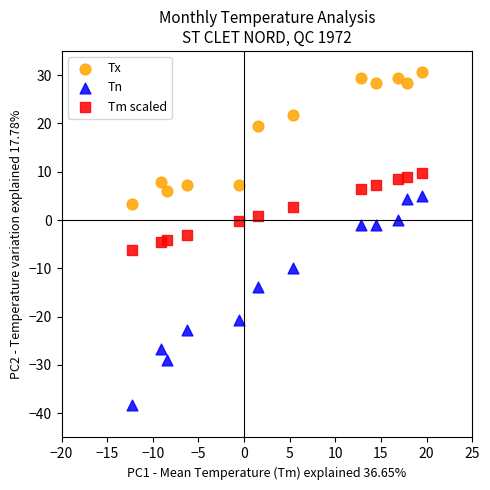

Across all data points, what is the range of X values (max minus min)?

31.8